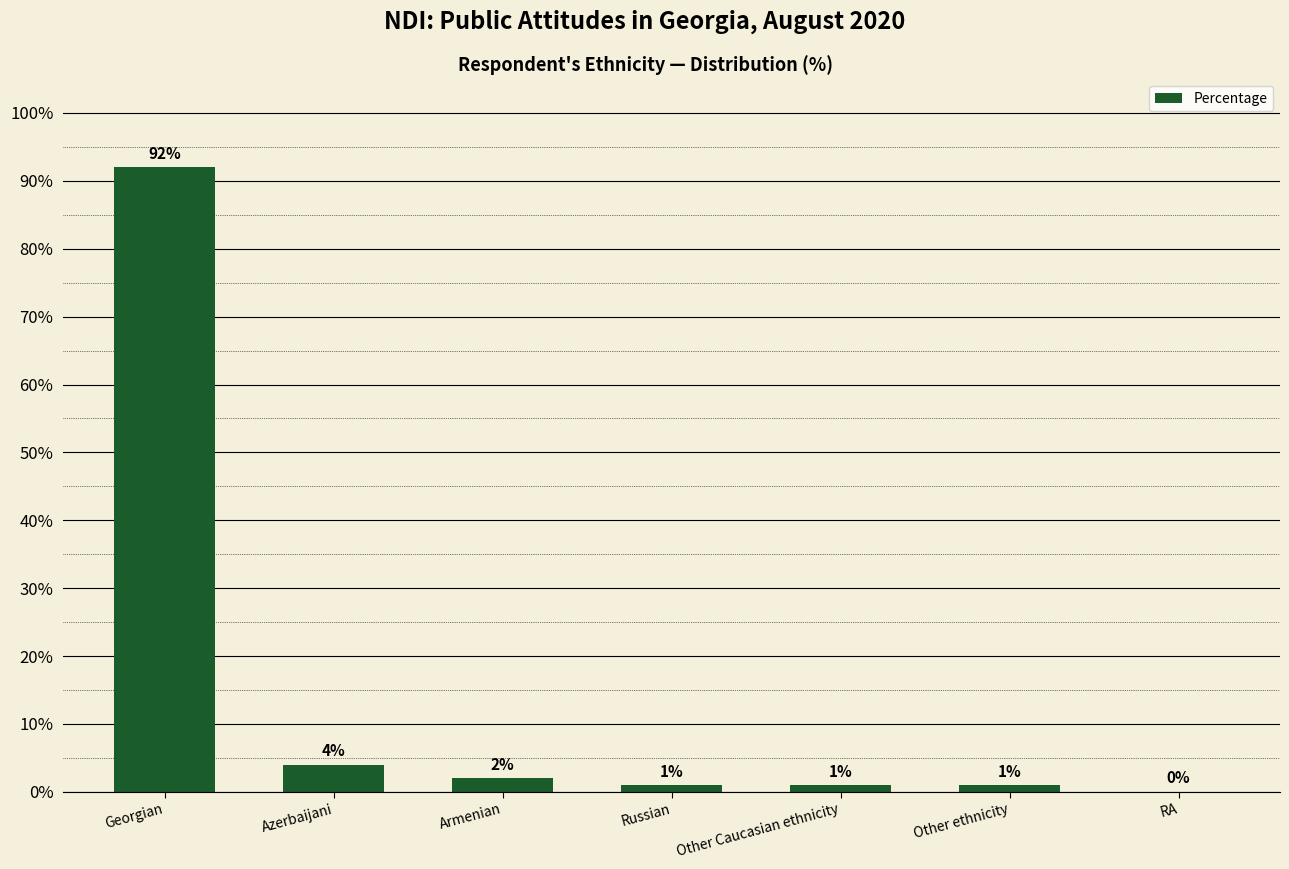

What is the change in value from Azerbaijani to Russian?

-3